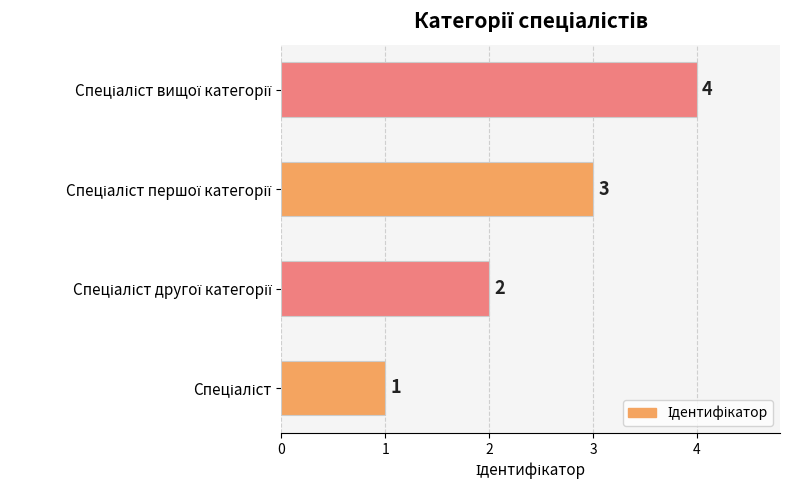

What is the difference between the maximum and minimum values?

3